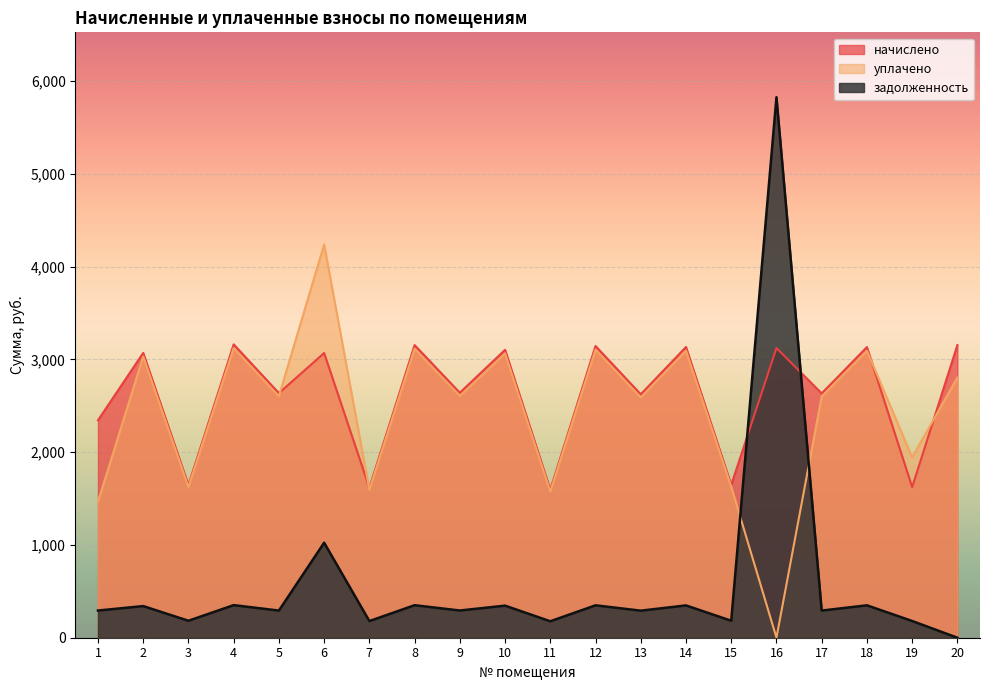

Reading left to right, transcribe all the data shown in this chart.

начислено: 1=2343.2	2=3068.8	3=1645.3	4=3160.9	5=2635.6	6=3067.7	7=1615.1	8=3153.3	9=2639.9	10=3102.2	11=1595.2	12=3143.6	13=2623.2	14=3132.9	15=1646.9	16=3121.6	17=2632.9	18=3131.8	19=1622.7	20=3153.3
уплачено: 1=1464.5	2=3030.1	3=1624.5	4=3120.9	5=2602.3	6=4237.4	7=1594.7	8=3113.5	9=2606.5	10=3063.0	11=1575.1	12=3103.9	13=2590.1	14=3093.3	15=1626.1	16=0.0	17=2600.0	18=3092.5	19=1943.0	20=2803.0
задолженность: 1=292.9	2=341.0	3=182.8	4=351.2	5=292.6	6=1023.8	7=179.5	8=350.4	9=293.3	10=345.6	11=177.2	12=349.3	13=291.5	14=348.1	15=183.0	16=5824.3	17=292.5	18=349.1	19=180.2	20=0.0